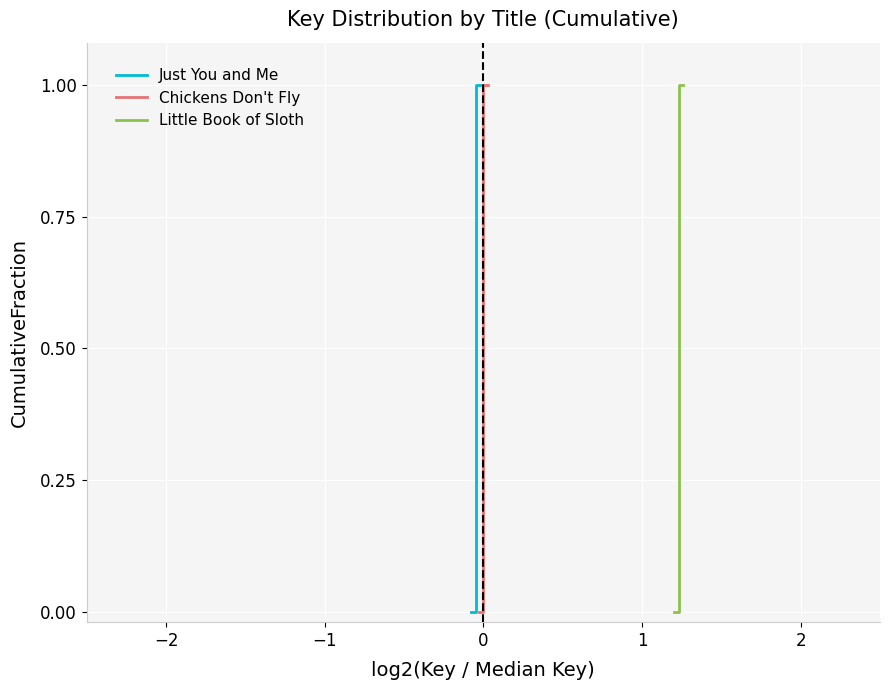

Count the Just You and Me values in the range 0 to 1.

6